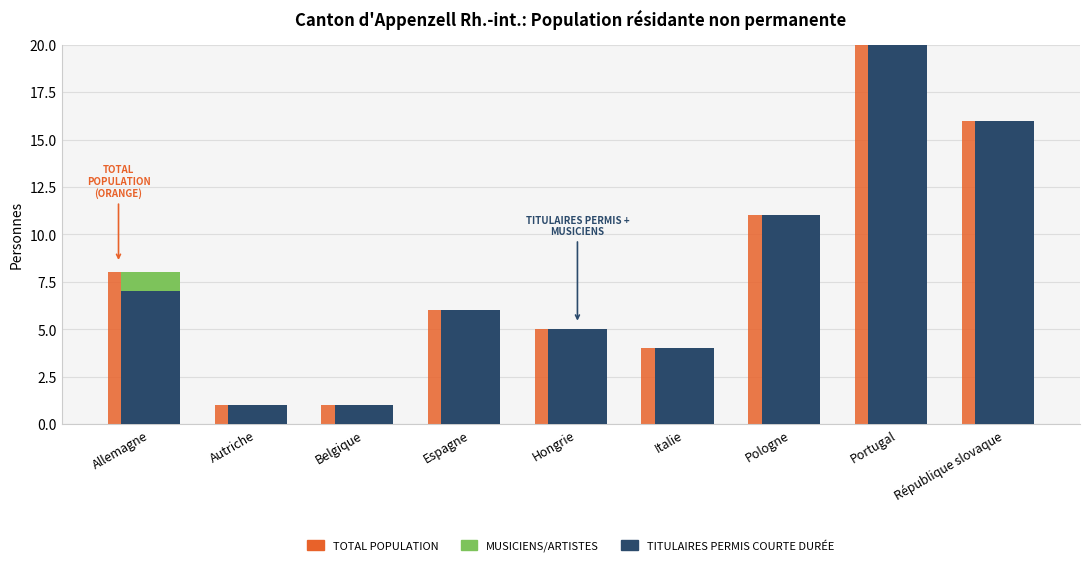

What position from the left is Belgique?

3